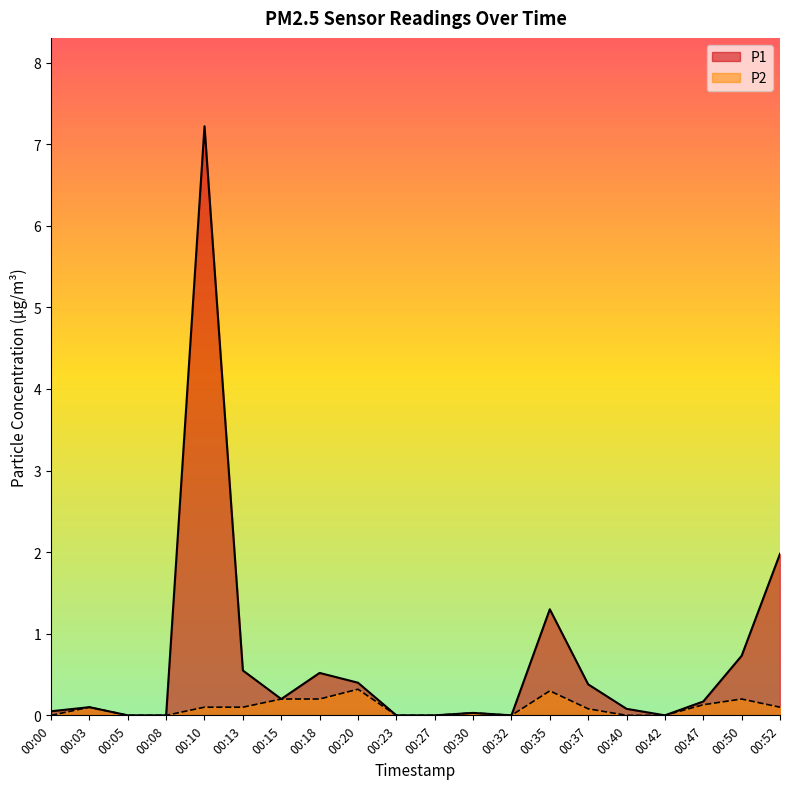

Reading right to left, list all the values displayed in this chart.

P1: 2.0	0.7	0.2	0.0	0.1	0.4	1.3	0.0	0.0	0.0	0.0	0.4	0.5	0.2	0.6	7.2	0.0	0.0	0.1	0.1
P2: 0.1	0.2	0.1	0.0	0.0	0.1	0.3	0.0	0.0	0.0	0.0	0.3	0.2	0.2	0.1	0.1	0.0	0.0	0.1	0.0